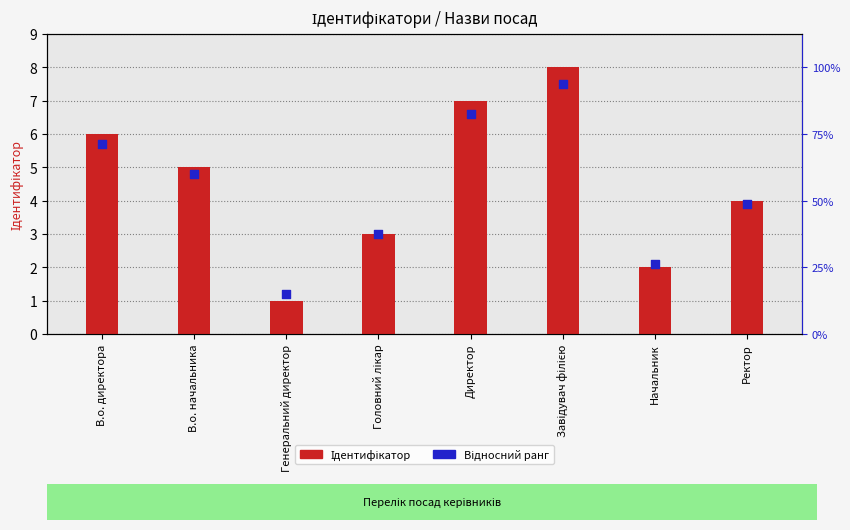

Which series reaches the minimum Y coordinate?

Ідентифікатор